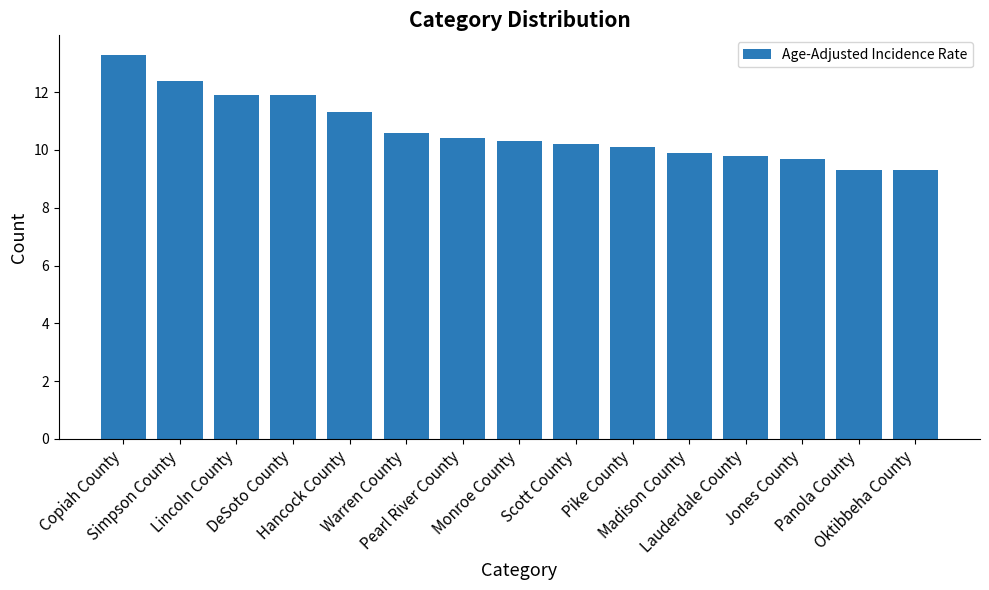

What is the sum of all values?

160.4